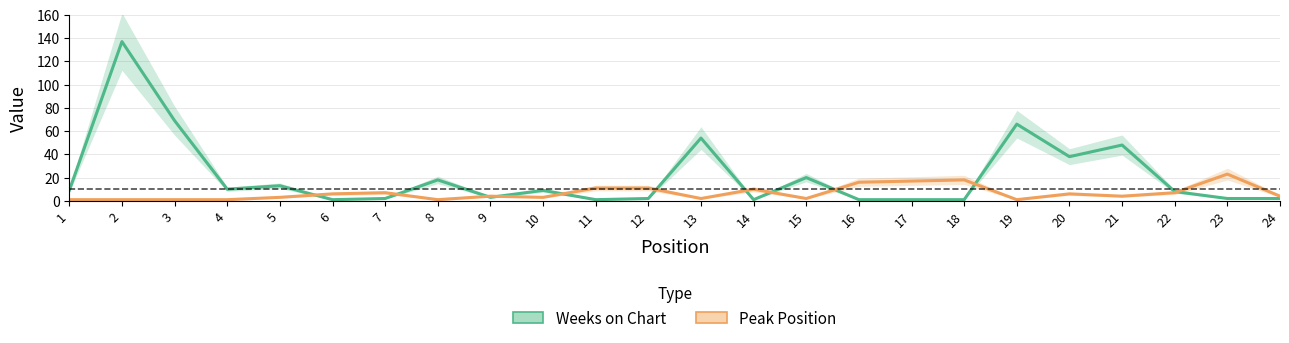

Between 19 and 24, which series saw the biggest shift?

Weeks on Chart